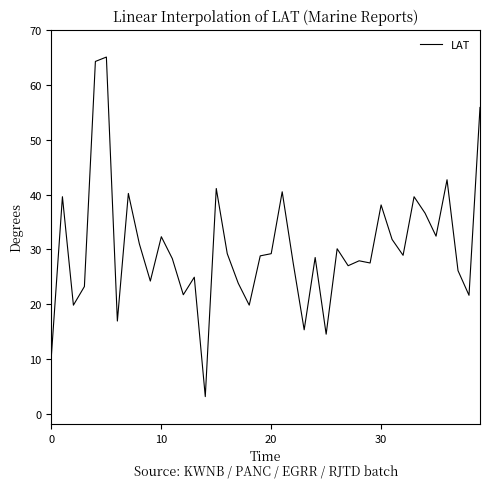

What is the average value?

30.2